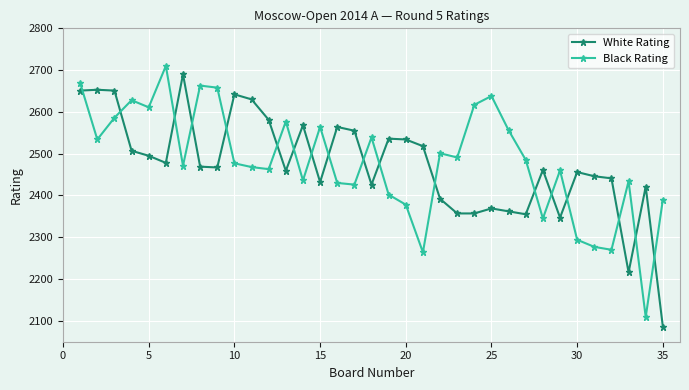

What is the average value of the White Rating series?

2473